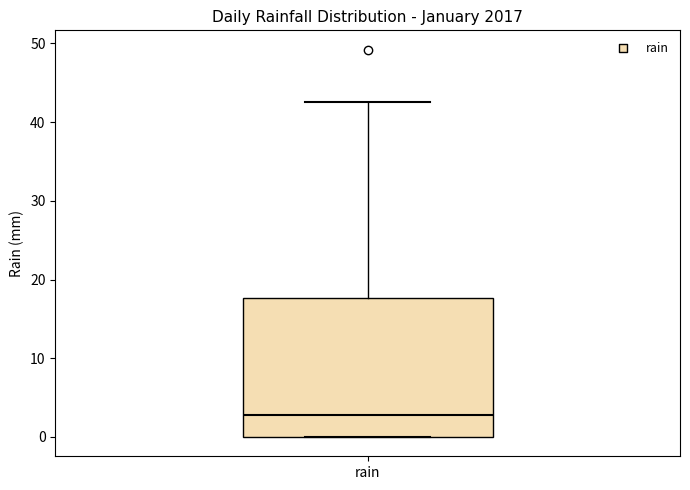

Where is the lower edge of the box for rain on the y-axis? The values are not printed on the chart, so give them approximately, as read against the axis.

0